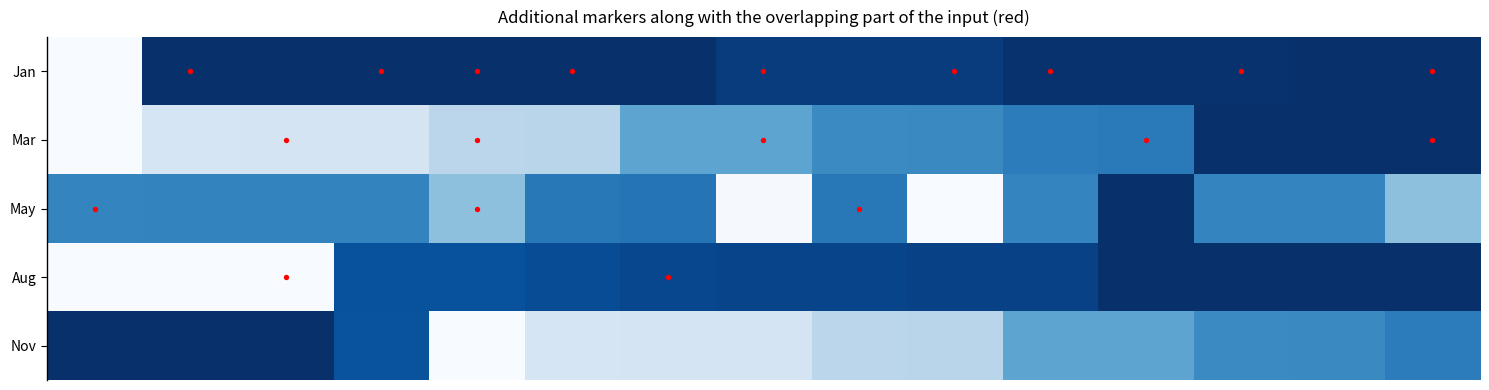

Reading left to right, extract all data points from this chart.

Jan: 0.0	1.0	1.0	1.0	1.0	1.0	1.0	1.0	1.0	1.0	1.0	1.0	1.0	1.0	1.0
Mar: 0.0	0.2	0.2	0.2	0.3	0.3	0.5	0.5	0.7	0.7	0.7	0.7	1.0	1.0	1.0
May: 0.7	0.7	0.7	0.7	0.4	0.7	0.7	0.0	0.7	0.0	0.7	1.0	0.7	0.7	0.4
Aug: 0.0	0.0	0.0	0.9	0.9	0.9	0.9	0.9	0.9	0.9	0.9	1.0	1.0	1.0	1.0
Nov: 1.0	1.0	1.0	0.9	0.0	0.2	0.2	0.2	0.3	0.3	0.5	0.5	0.7	0.7	0.7